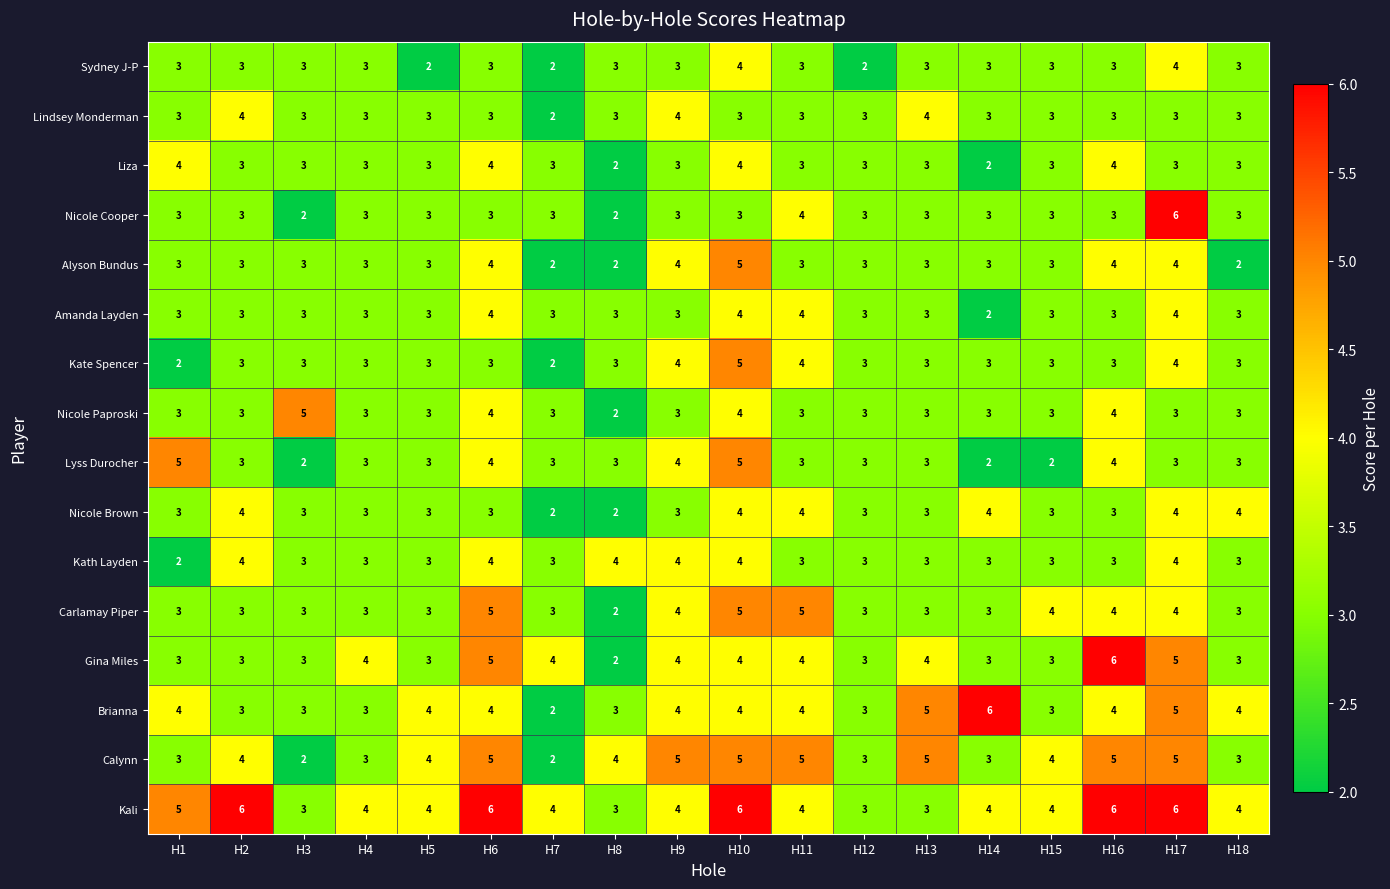

The Kath Layden series shows 3 at H15. True or false?

True